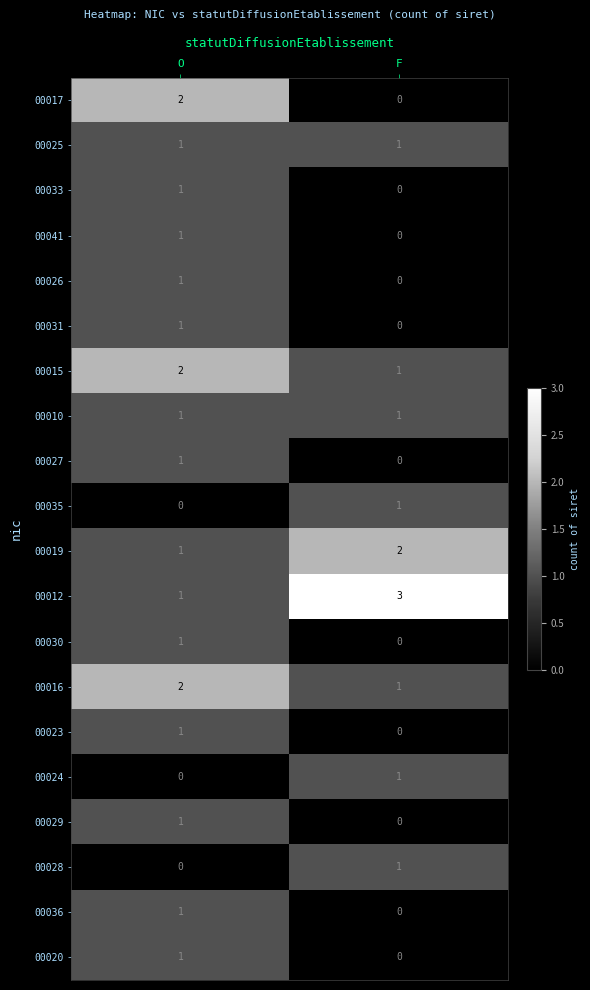

How many data points does each series have?

2